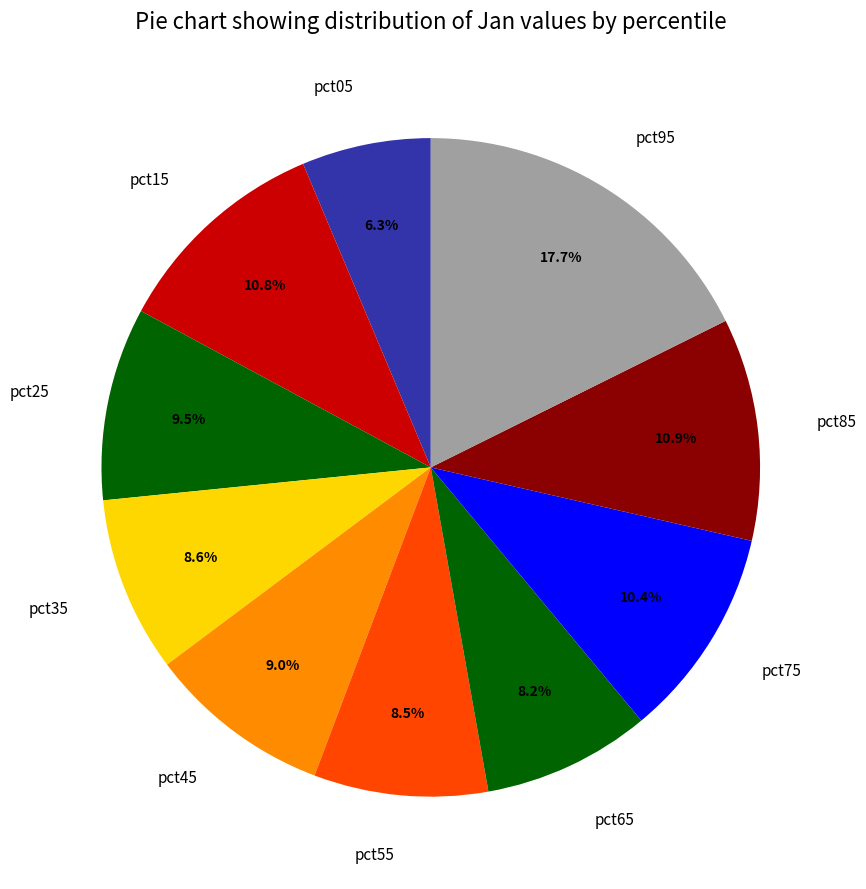

What percentage is NOT represented by pct25?

90.5%